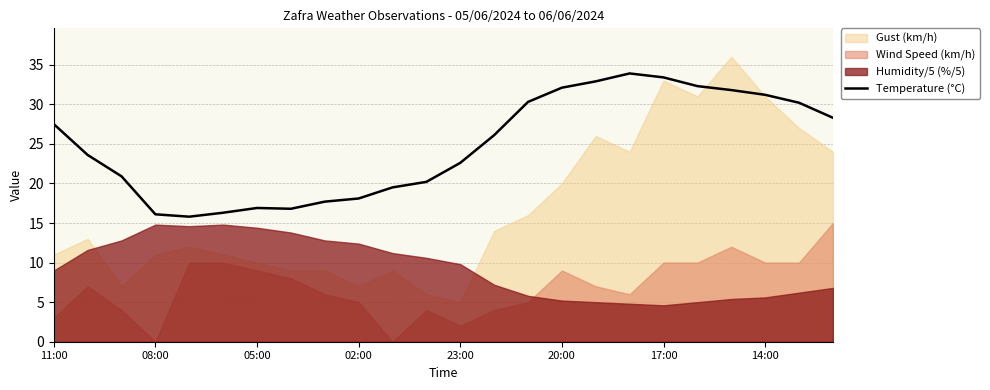

The value of Temperature (°C) at 05:00 is 9.5. True or false?

False